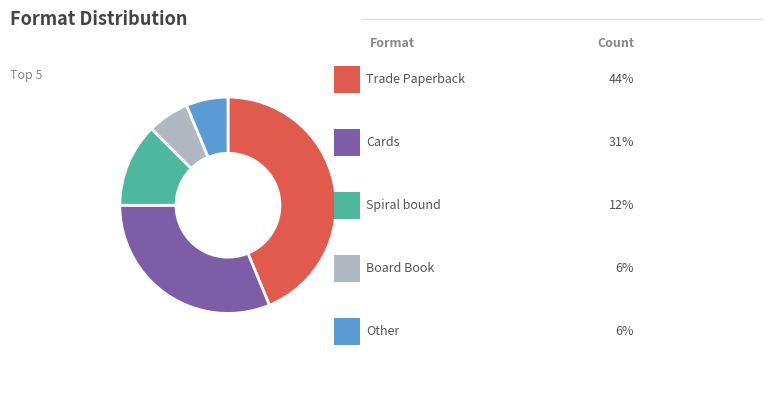

Is there a majority slice in this chart?

No